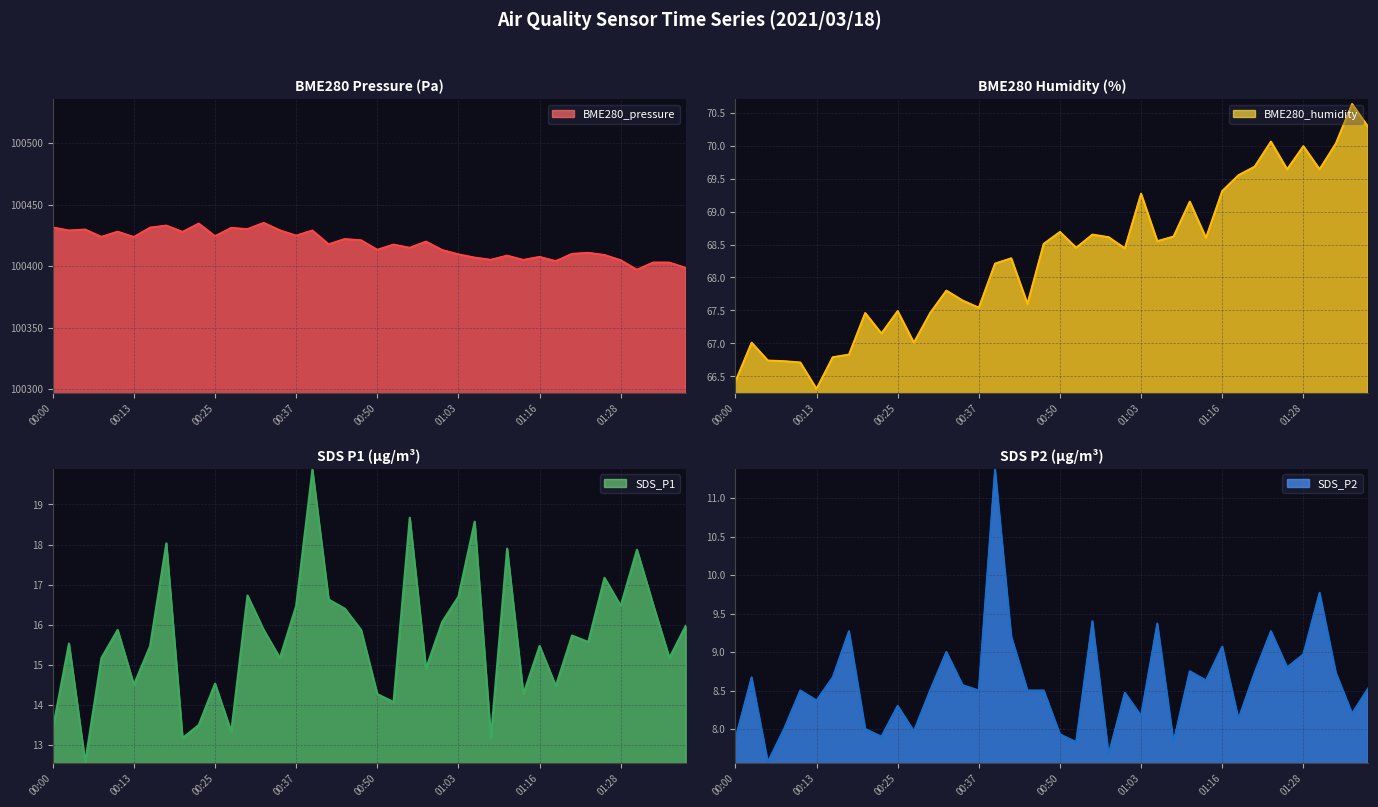

True or false: SDS_P2 and BME280_pressure cross at least once.

False